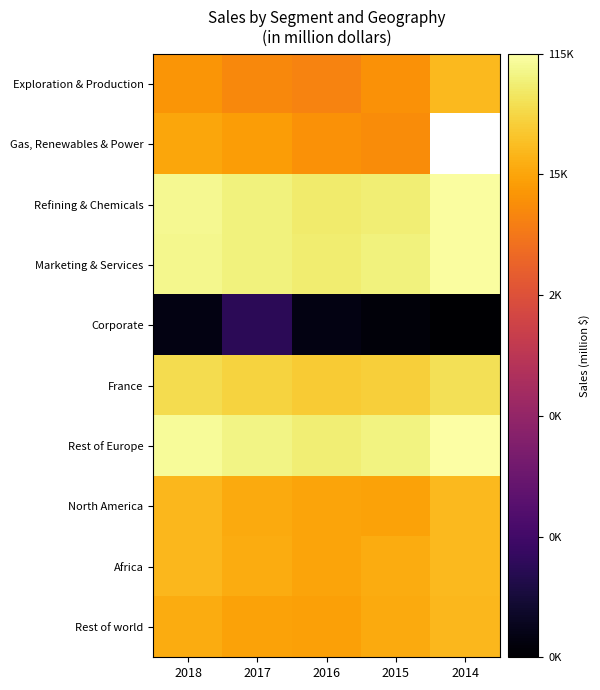

Which series has the largest total across all categories?

Rest of Europe